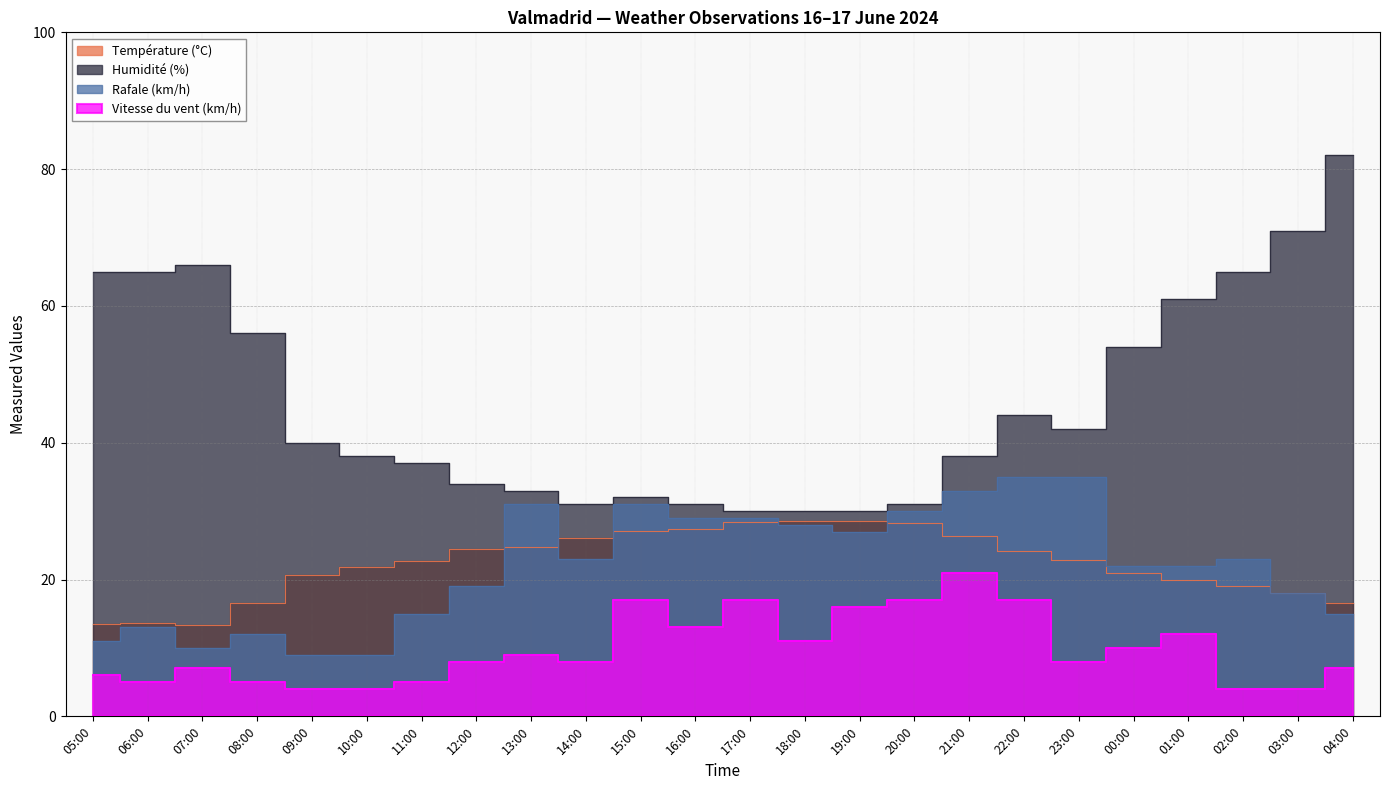

At how many categories does at least one series exceed 75?

1